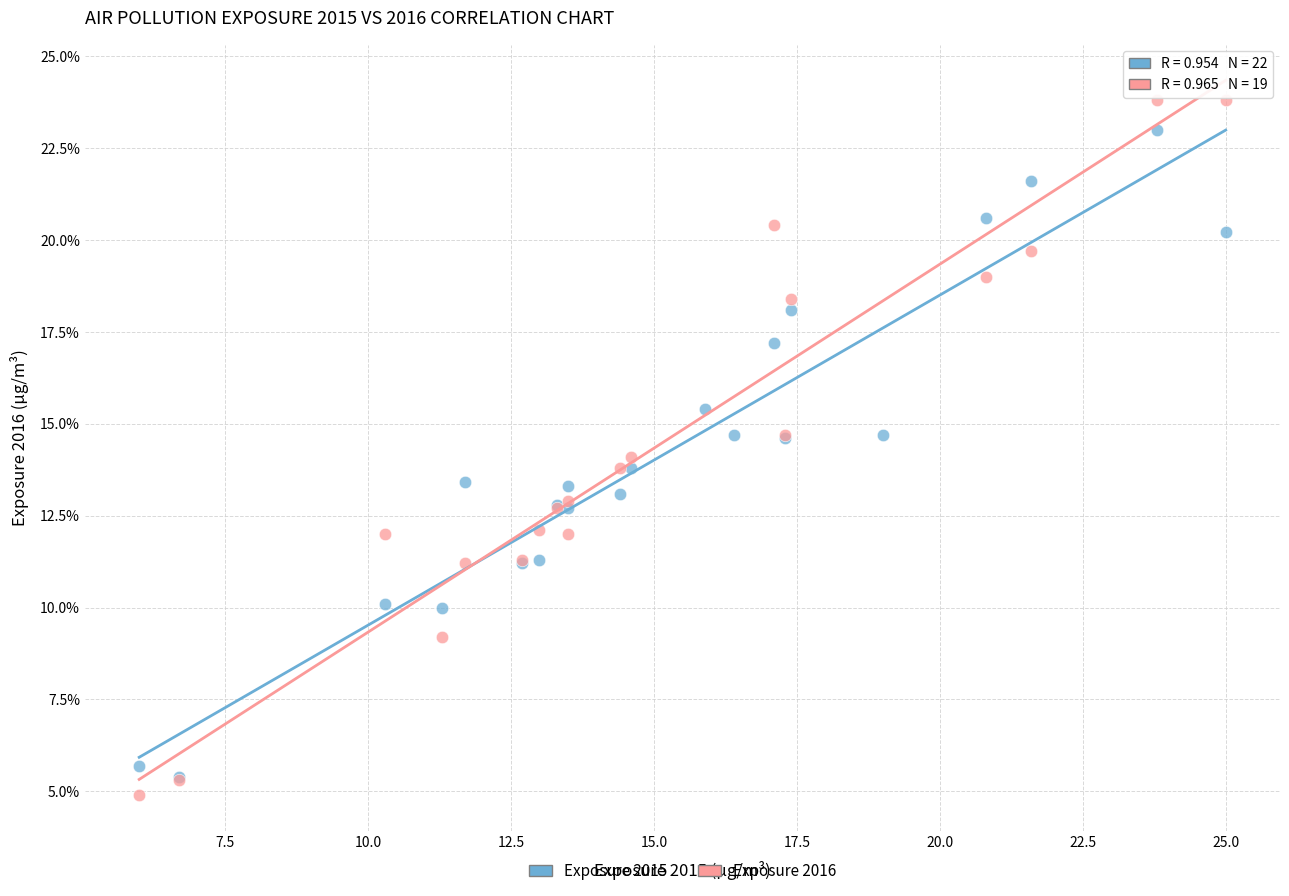

Which series has the largest Y range (max minus min)?

Exposure 2016